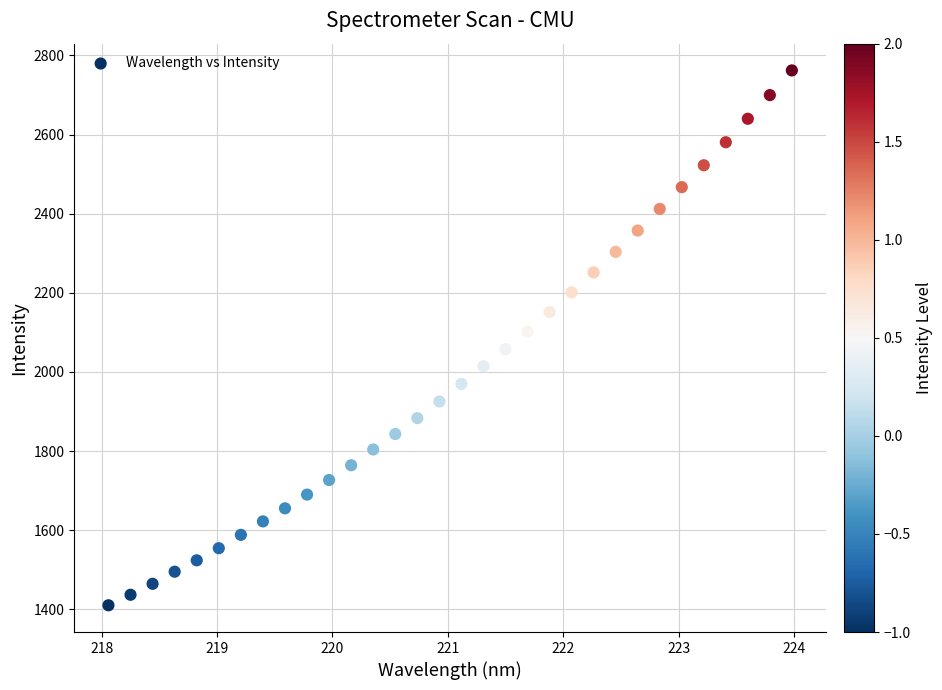

What is the range of Y values (max minus min)?

1351.5